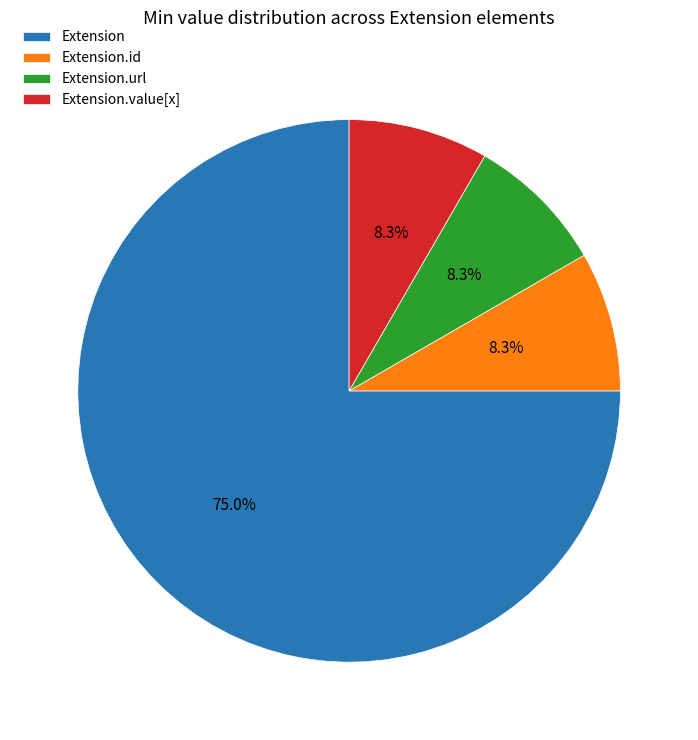

What is the majority slice?

Extension